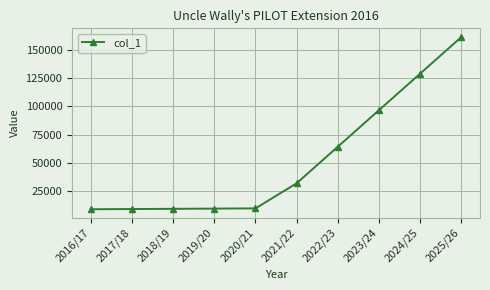

Where is the data nearest to the value 85227?

2023/24